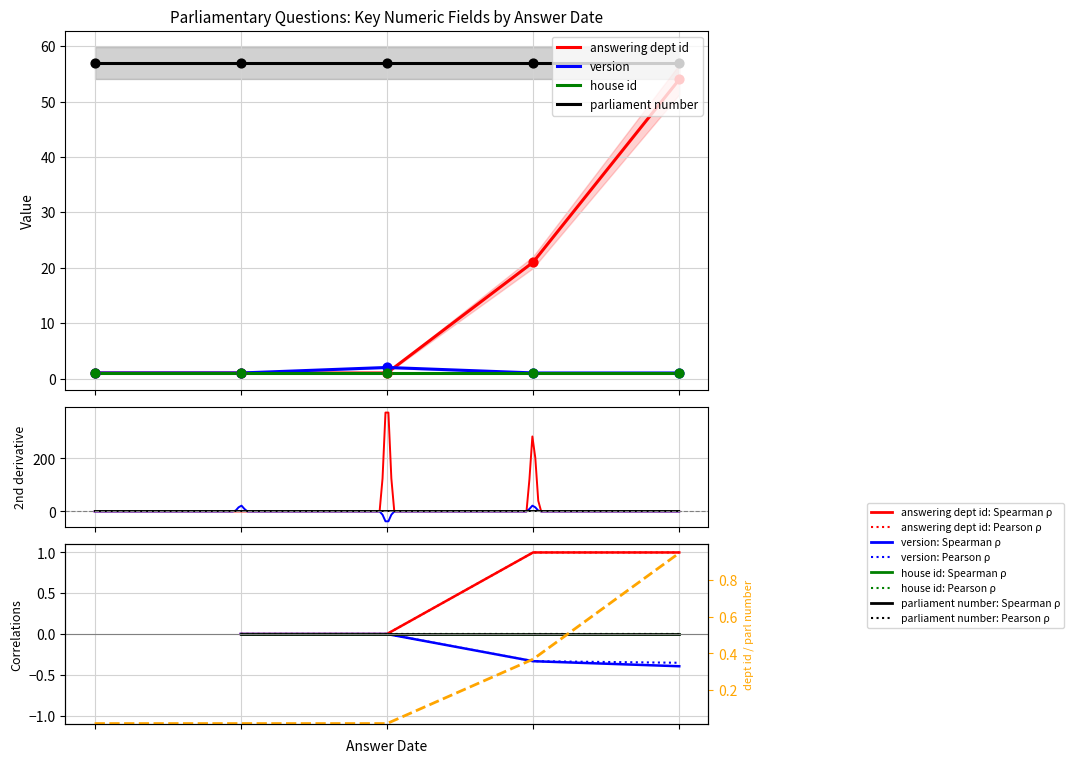

Which series contains the lowest Y value?

answering dept id